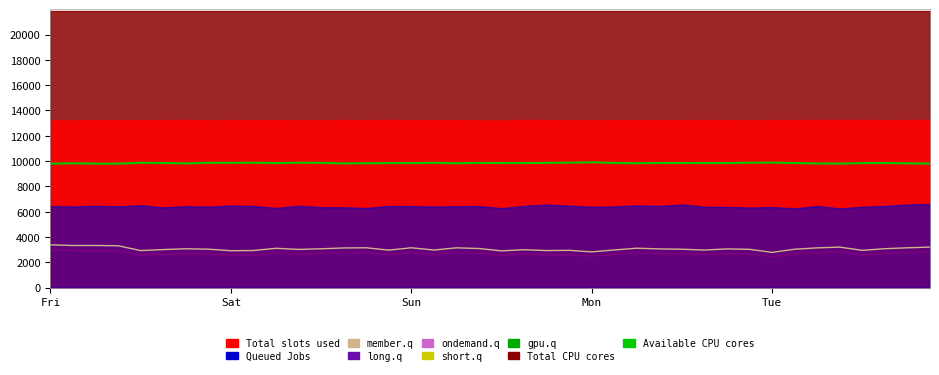

True or false: Available CPU cores and member.q intersect in this chart.

False